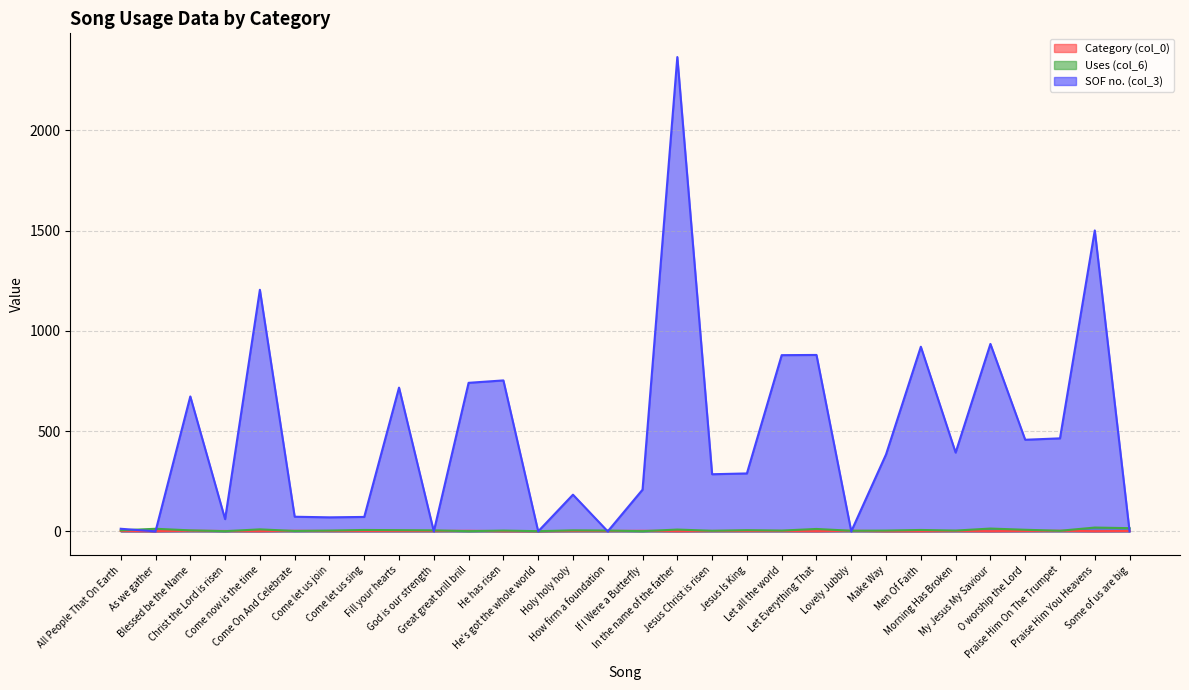

How many lines are shown in the chart?

3